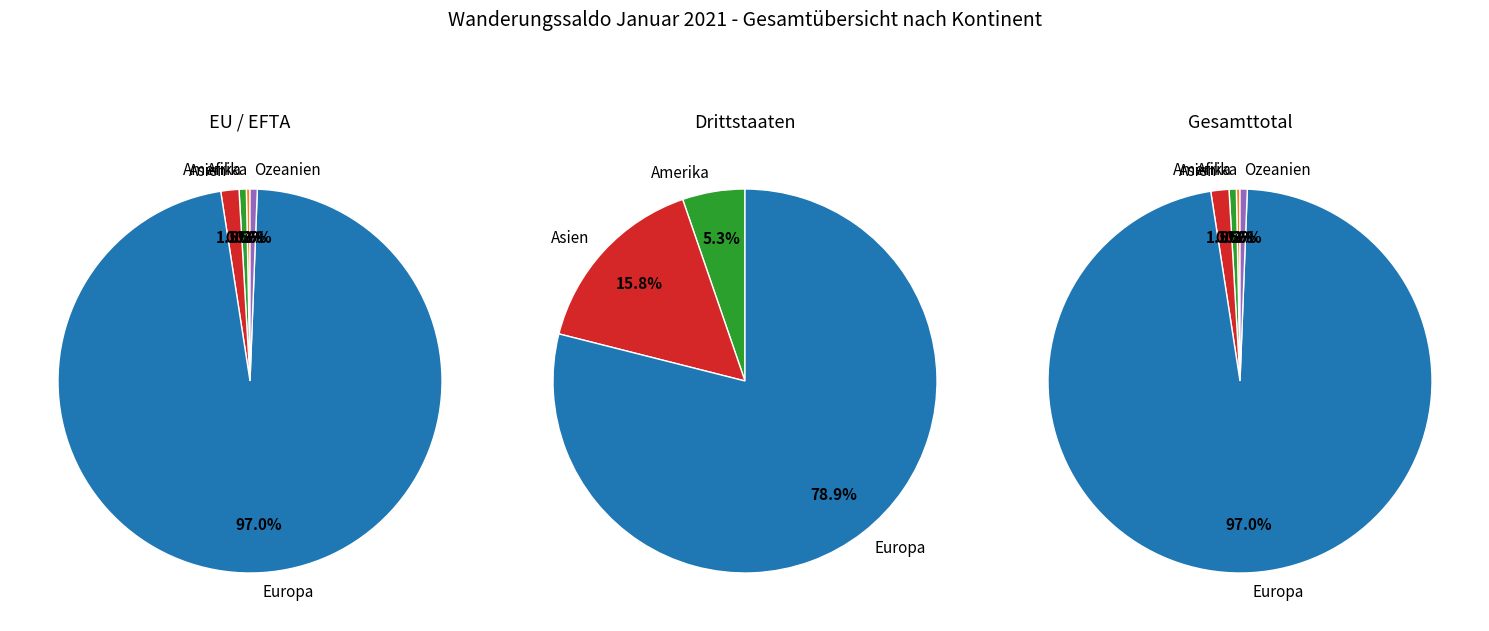

How many slices are in this pie chart?

5